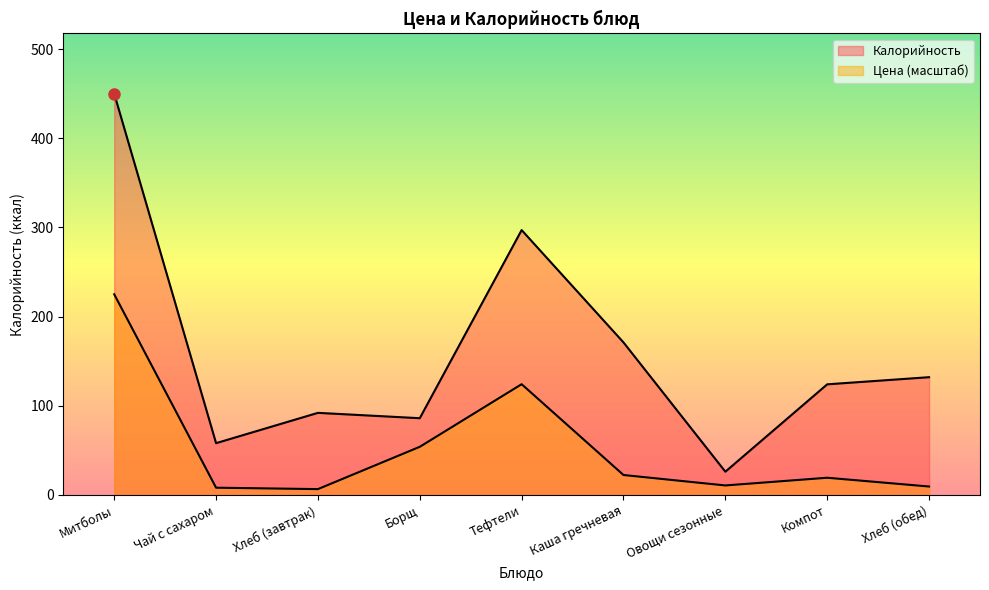

The value of Цена at Хлеб (завтрак) is 3.5. True or false?

False